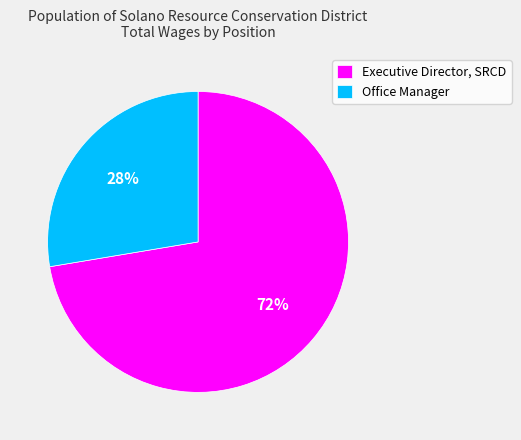

Between Office Manager and Executive Director, SRCD, which is larger?

Executive Director, SRCD